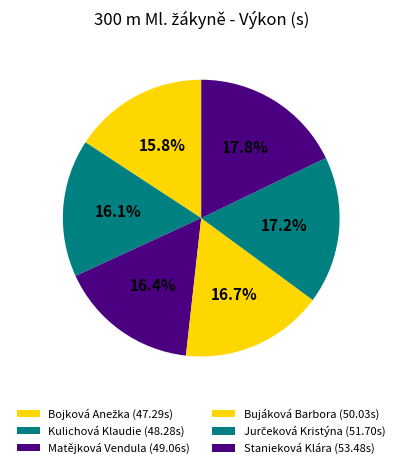

How many segments does this pie chart have?

6